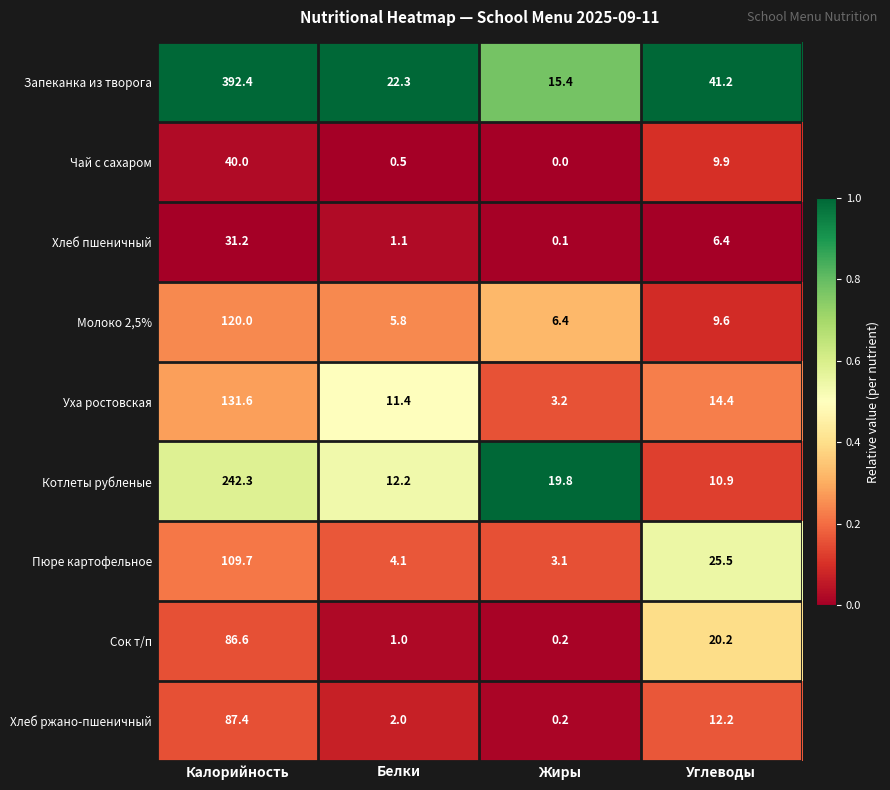

At which category is the sum across all series the highest?

Калорийность